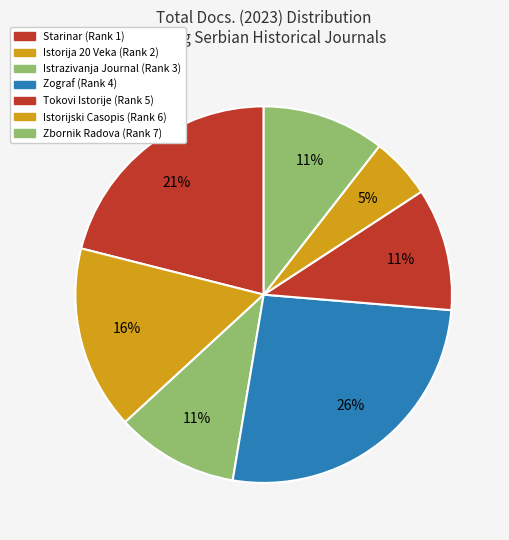

What is the largest slice in the pie chart?

Zograf